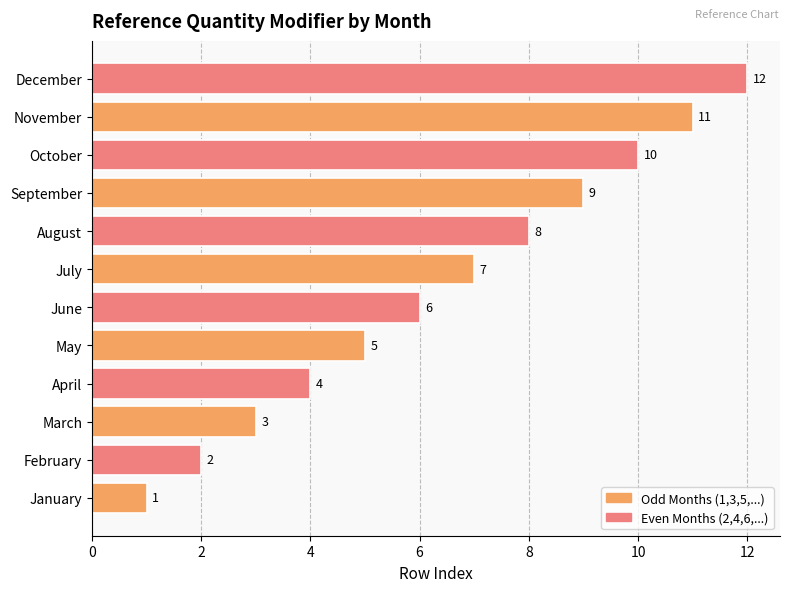

Rank the categories by value from lowest to highest.

January, February, March, April, May, June, July, August, September, October, November, December